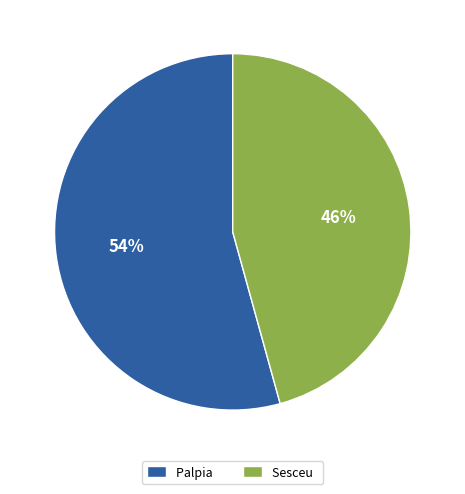

Which category has the biggest portion of the pie?

Palpia